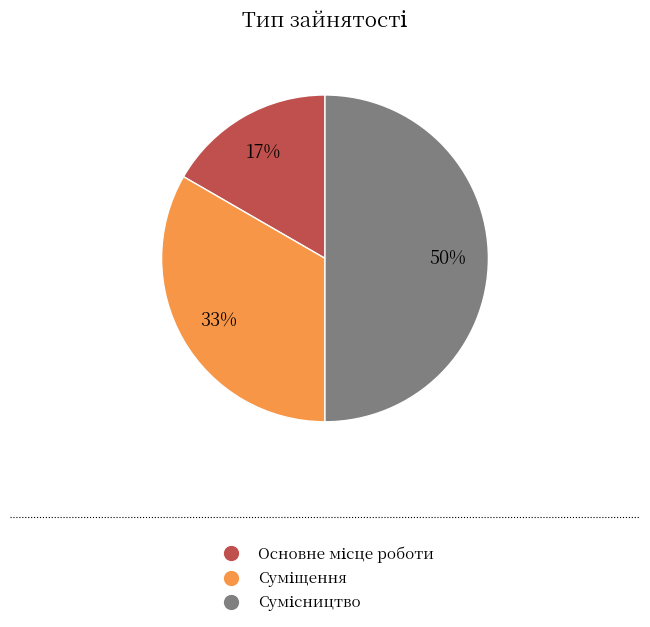

To the nearest percent, what is the average slice percentage?

33%